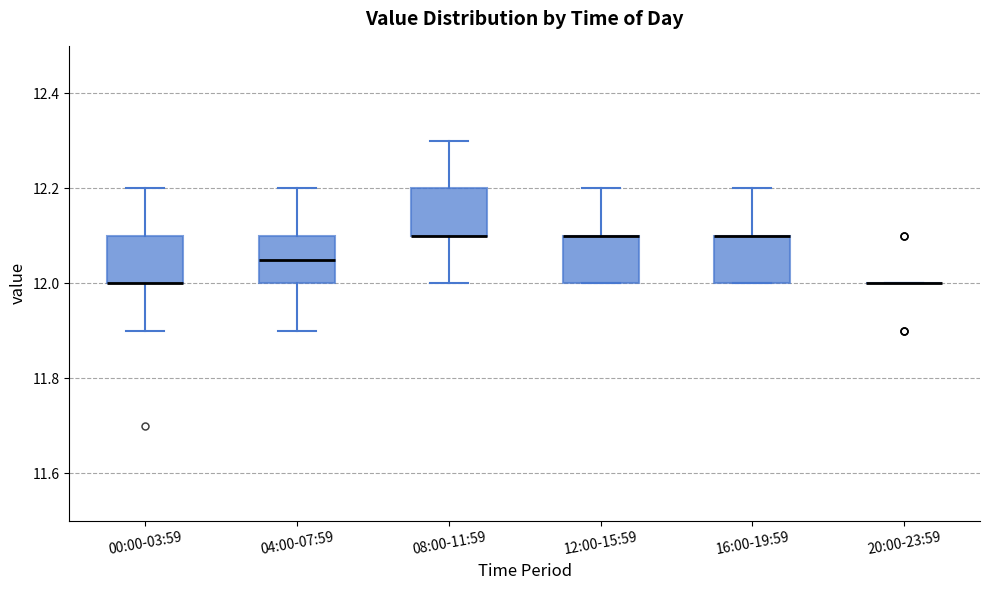

Reading left to right, transcribe this box plot: for each box, give where its median line is, the range the box spans, and where its two whiskers end, as read against the y-axis. The values are not printed on the chart, so give them approximately, as read against the axis.

00:00-03:59: median 12.00 (drawn on the box's lower edge), box 12.00 to 12.10, whiskers 11.90 to 12.20
04:00-07:59: median 12.06, box 12.00 to 12.10, whiskers 11.90 to 12.20
08:00-11:59: median 12.10 (drawn on the box's lower edge), box 12.10 to 12.20, whiskers 12.00 to 12.30
12:00-15:59: median 12.10 (drawn on the box's upper edge), box 12.00 to 12.10, whiskers 12.00 to 12.20
16:00-19:59: median 12.10 (drawn on the box's upper edge), box 12.00 to 12.10, whiskers 12.00 to 12.20
20:00-23:59: box collapsed to a line at 12.00, whiskers 12.00 to 12.00